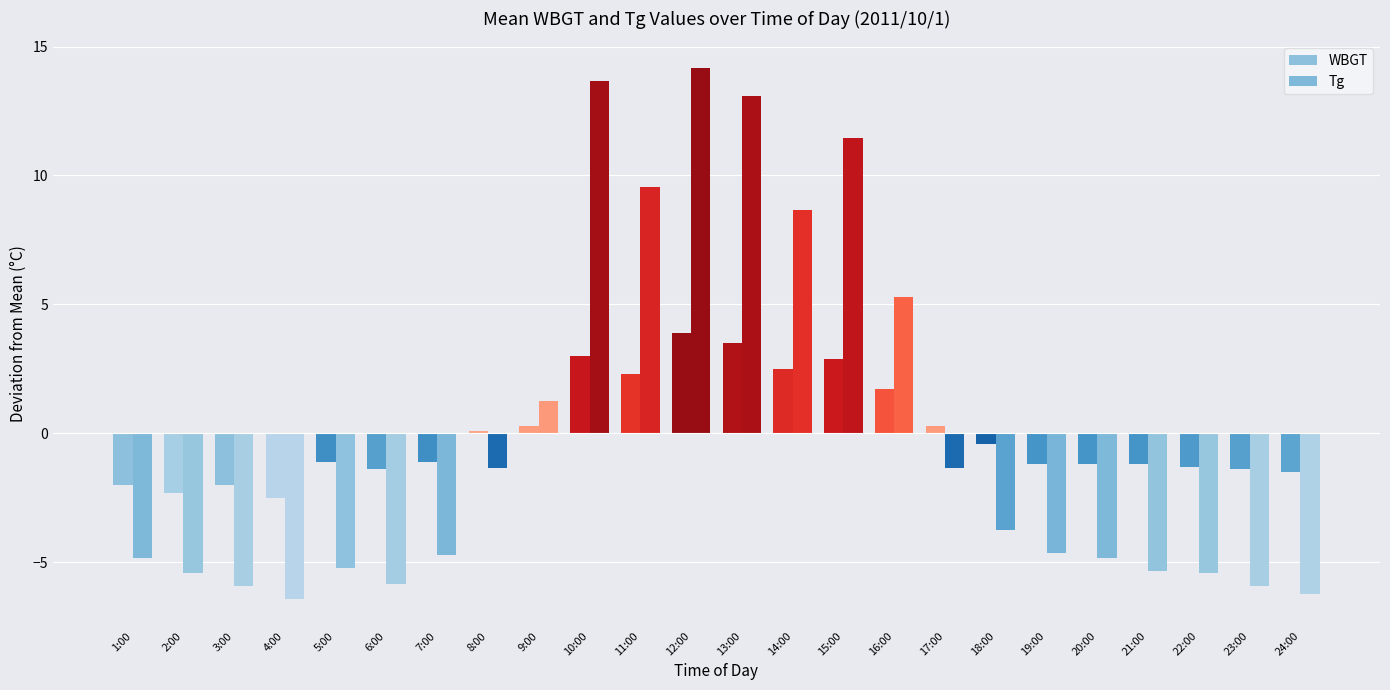

True or false: WBGT has a value of 4.1 at 11:00.

False